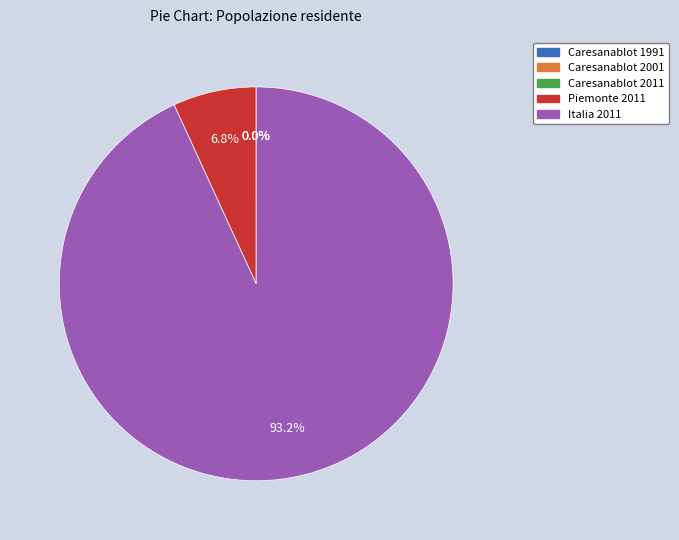

Is there a majority slice in this chart?

Yes